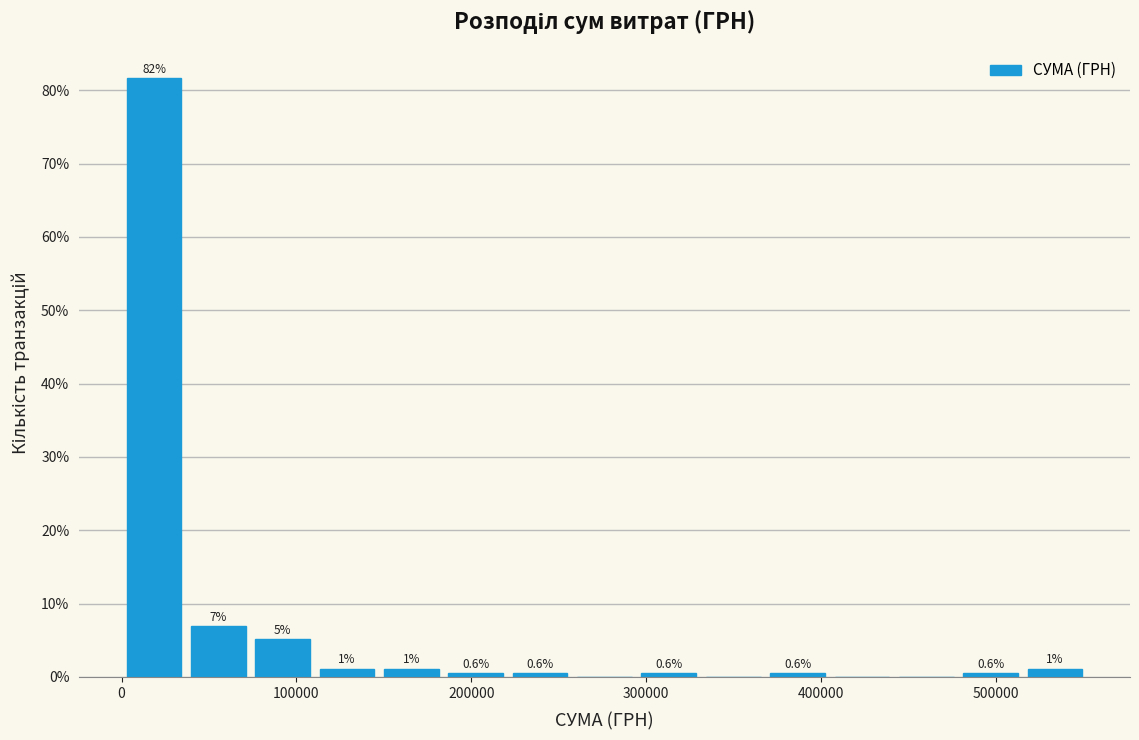

Around what value on the x-axis is the tallest bar? Give the approximate position of its centre, as read against the axis.

20000